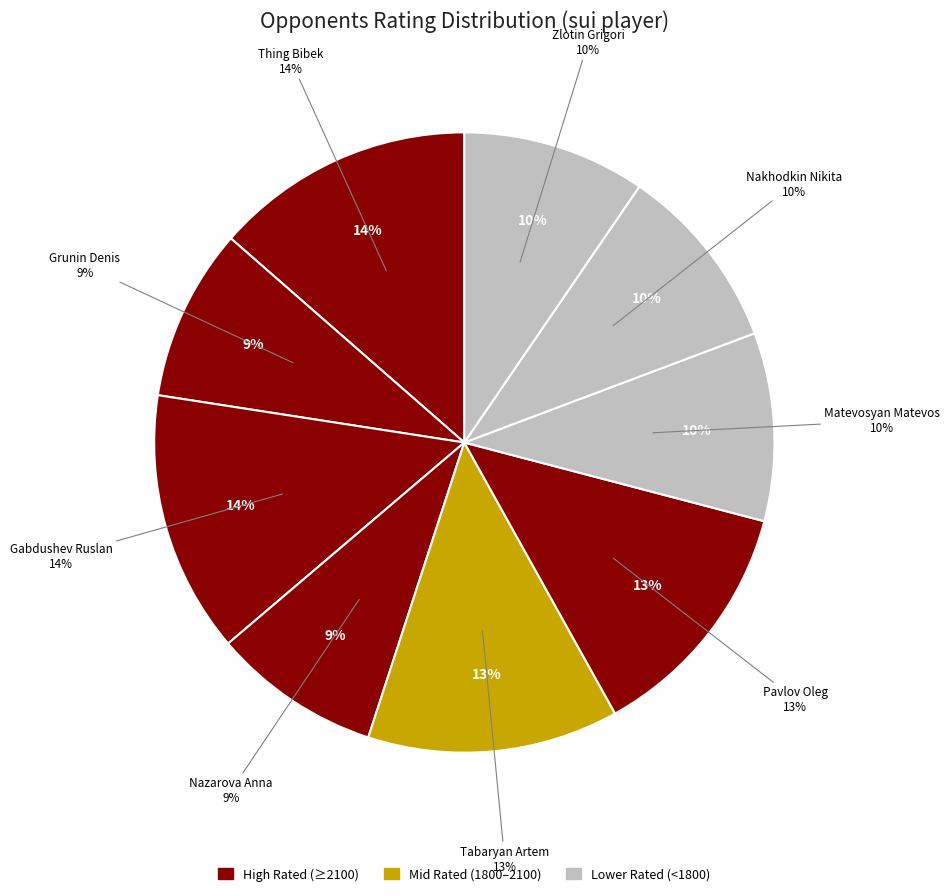

What is the change in value from Nakhodkin Nikita to Zlotin Grigori?

-30